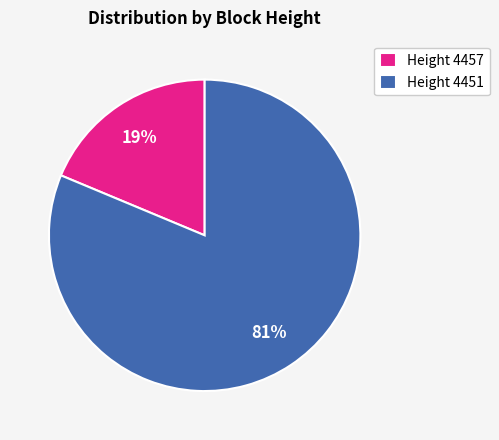

The Height 4451 slice represents 81% of the pie. True or false?

True